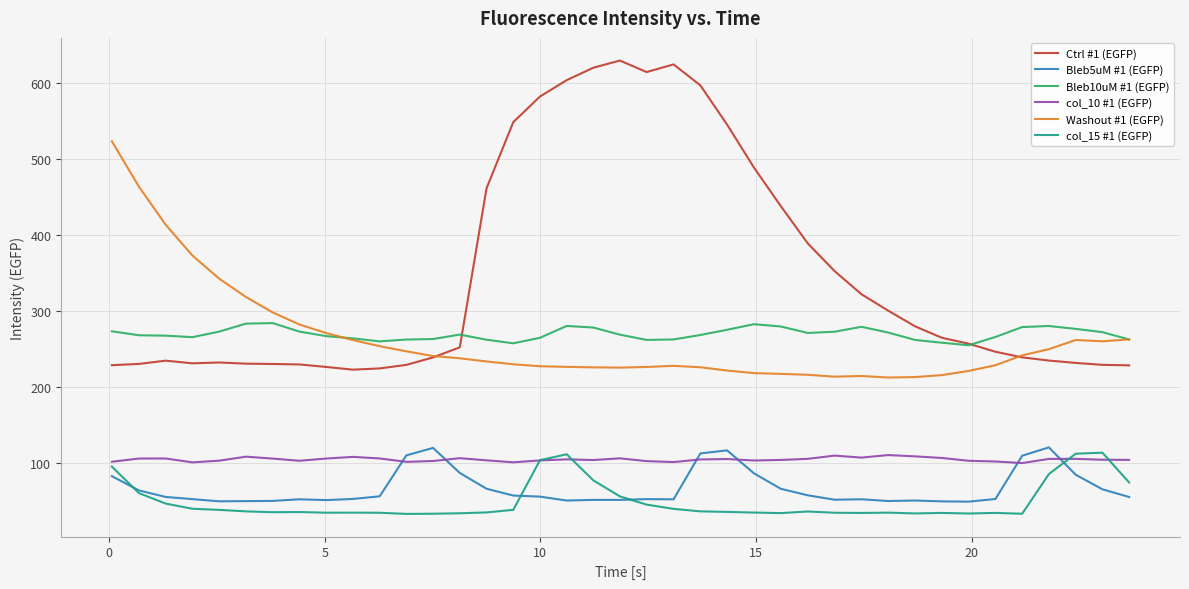

How many categories are shown in the chart?

39